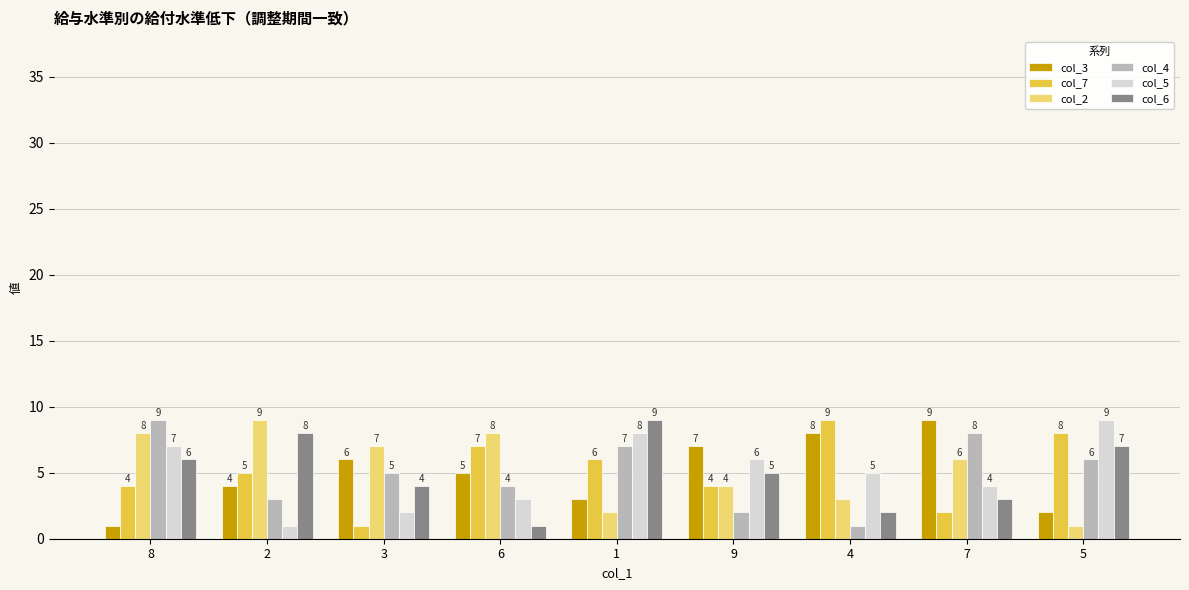

Reading right to left, what are all the values shown in this chart?

col_3: 5=2	7=9	4=8	9=7	1=3	6=5	3=6	2=4	8=1
col_7: 5=8	7=2	4=9	9=4	1=6	6=7	3=1	2=5	8=4
col_2: 5=1	7=6	4=3	9=4	1=2	6=8	3=7	2=9	8=8
col_4: 5=6	7=8	4=1	9=2	1=7	6=4	3=5	2=3	8=9
col_5: 5=9	7=4	4=5	9=6	1=8	6=3	3=2	2=1	8=7
col_6: 5=7	7=3	4=2	9=5	1=9	6=1	3=4	2=8	8=6